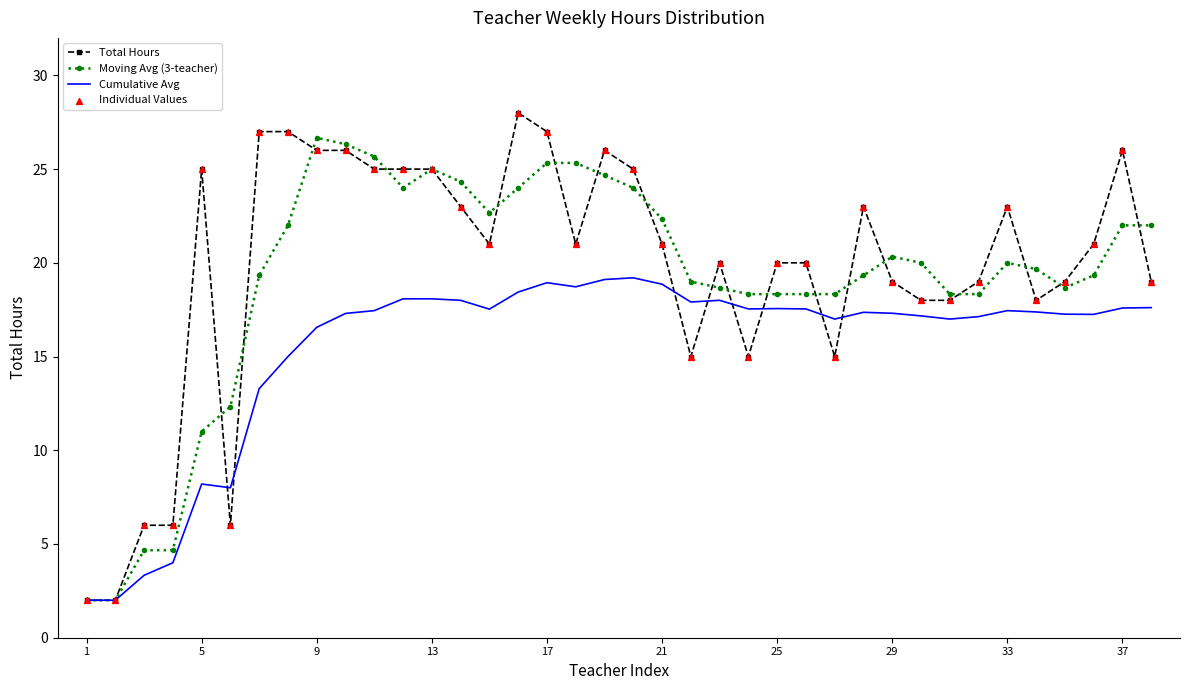

List the series in order of their peak value, lowest first.

Cumulative Avg, Moving Avg (3-teacher), Total Hours